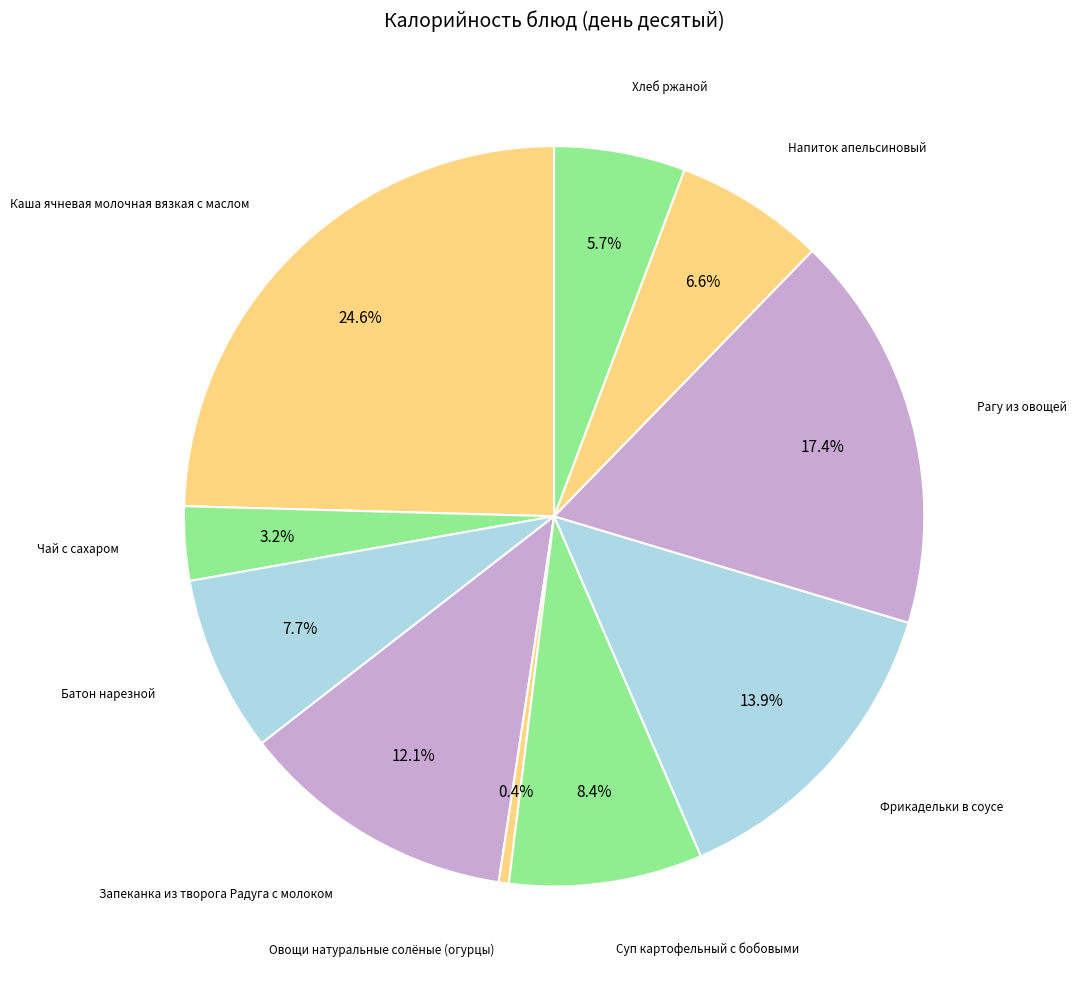

The Рагу из овощей slice represents 23% of the pie. True or false?

False